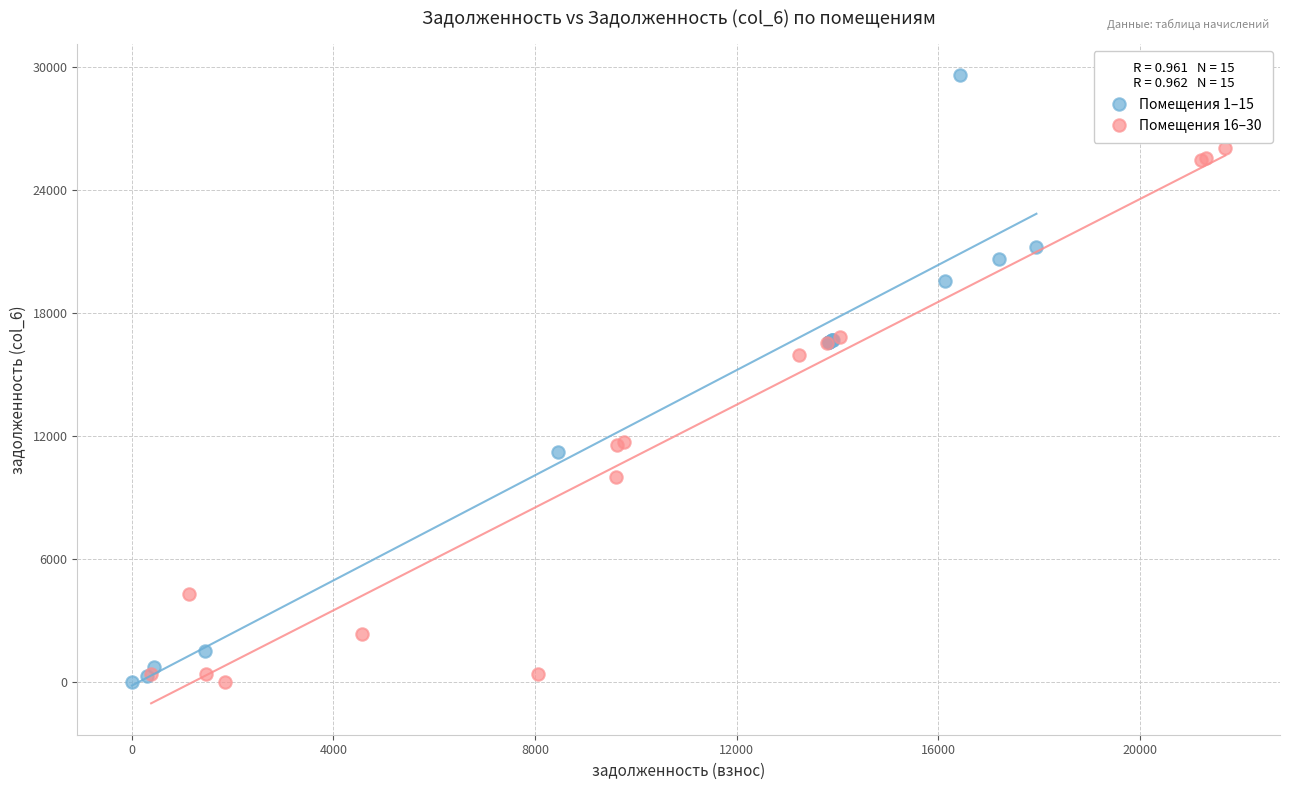

Which series contains the highest Y value?

Помещения 1–15